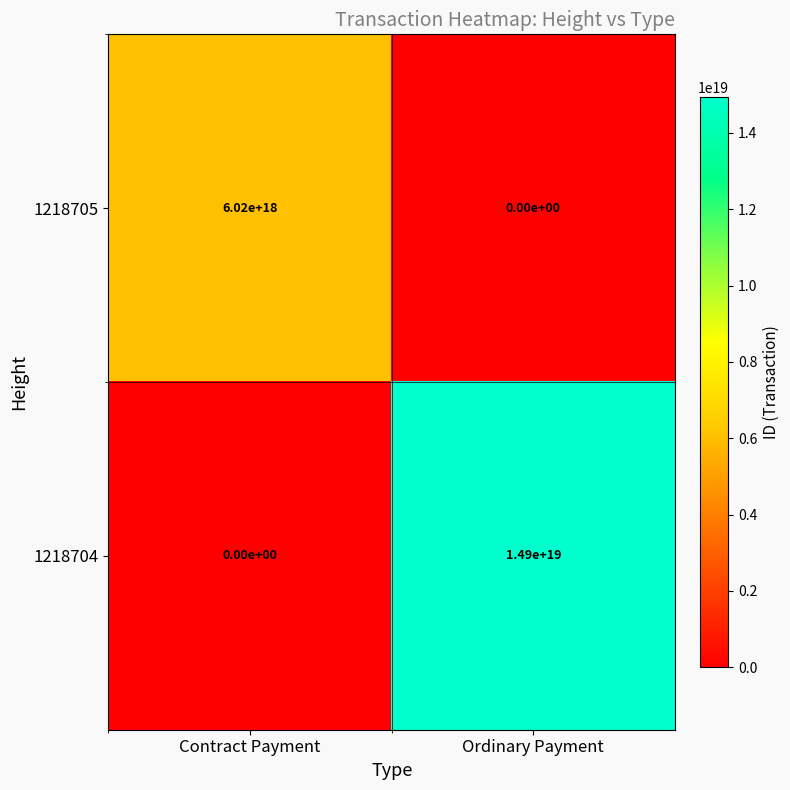

The 1218705 series shows 0 at Ordinary Payment. True or false?

True